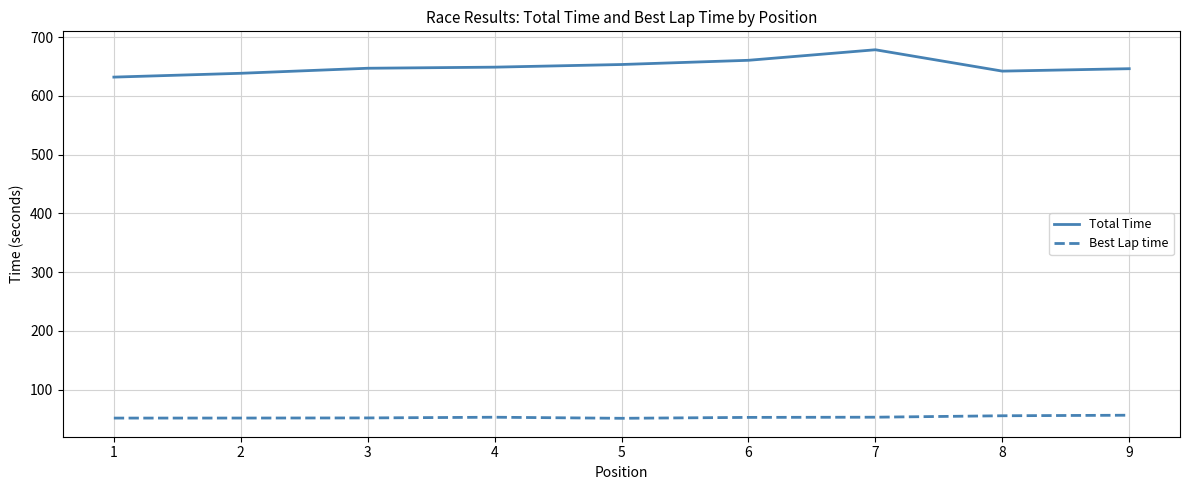

How many distinct data groups are displayed?

2